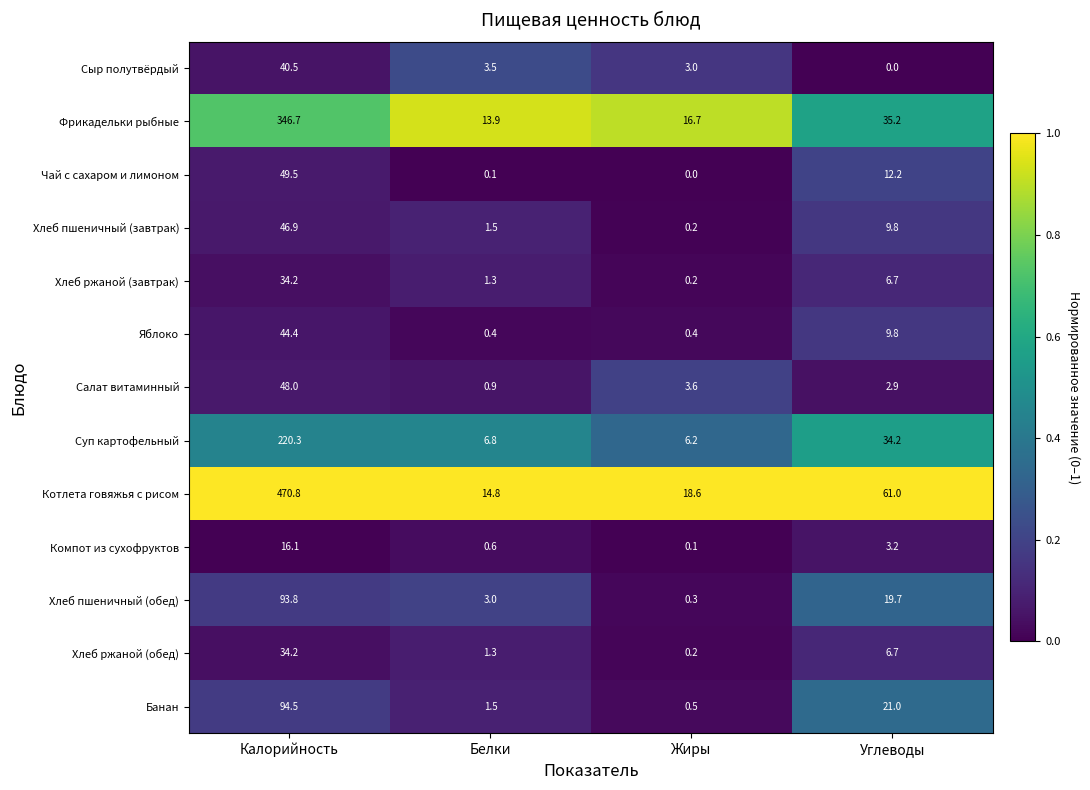

What is the difference between the highest and lowest values at Белки?

14.7